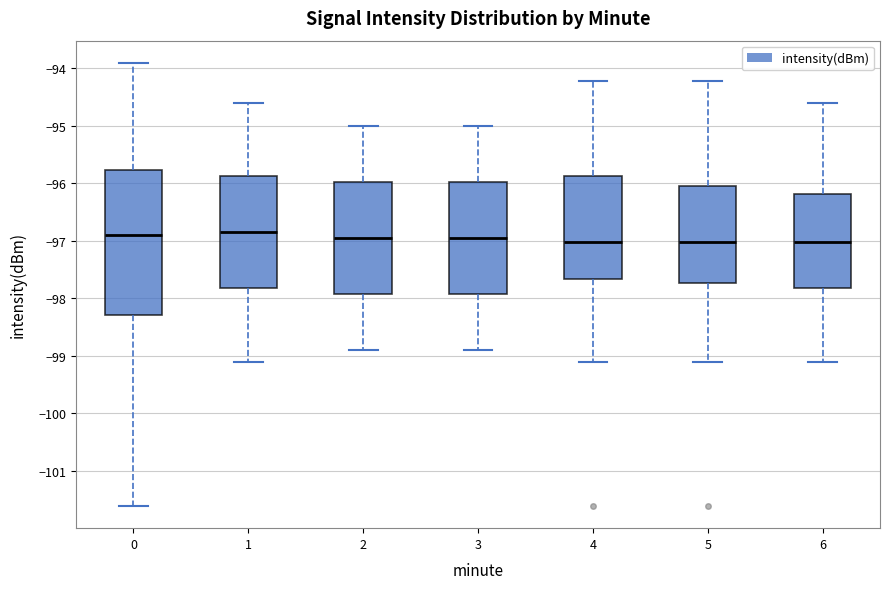

Reading left to right, transcribe this box plot: for each box, give where its median line is, the range the box spans, and where its two whiskers end, as read against the y-axis. The values are not printed on the chart, so give them approximately, as read against the axis.

0: median -96.9, box -98.3 to -95.8, whiskers -101.6 to -93.9
1: median -96.8, box -97.8 to -95.9, whiskers -99.1 to -94.6
2: median -96.9, box -97.9 to -96.0, whiskers -98.9 to -95.0
3: median -96.9, box -97.9 to -96.0, whiskers -98.9 to -95.0
4: median -97.0, box -97.7 to -95.9, whiskers -99.1 to -94.2
5: median -97.0, box -97.7 to -96.0, whiskers -99.1 to -94.2
6: median -97.0, box -97.8 to -96.2, whiskers -99.1 to -94.6